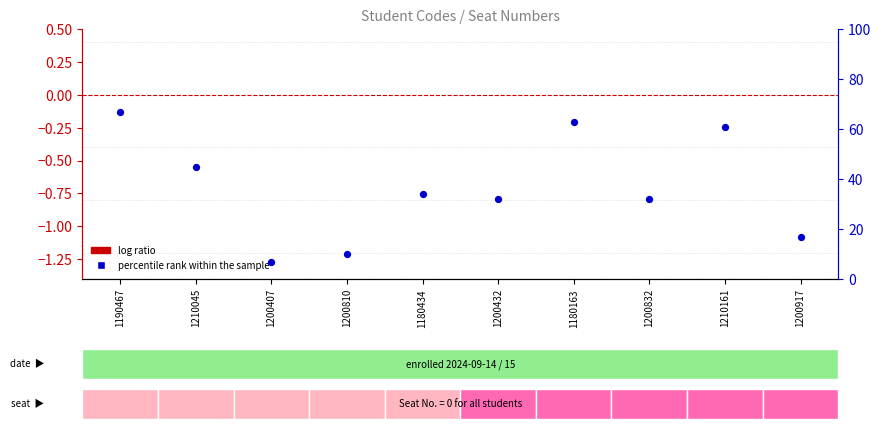

Which series contains the highest Y value?

percentile rank within the sample